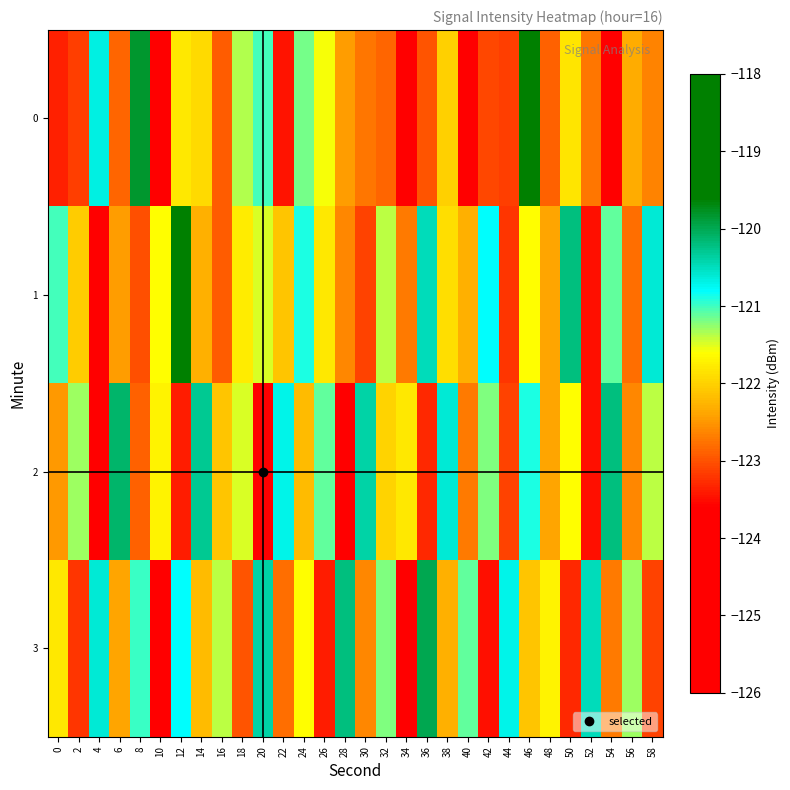

What is the total value across all series at 14?

-486.7